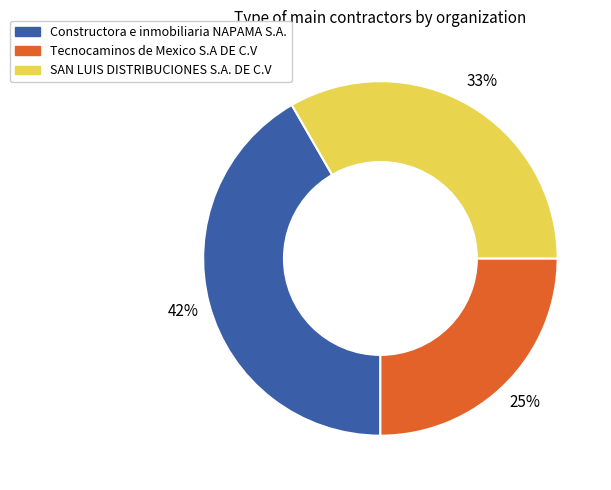

Count the number of slices in the pie.

3